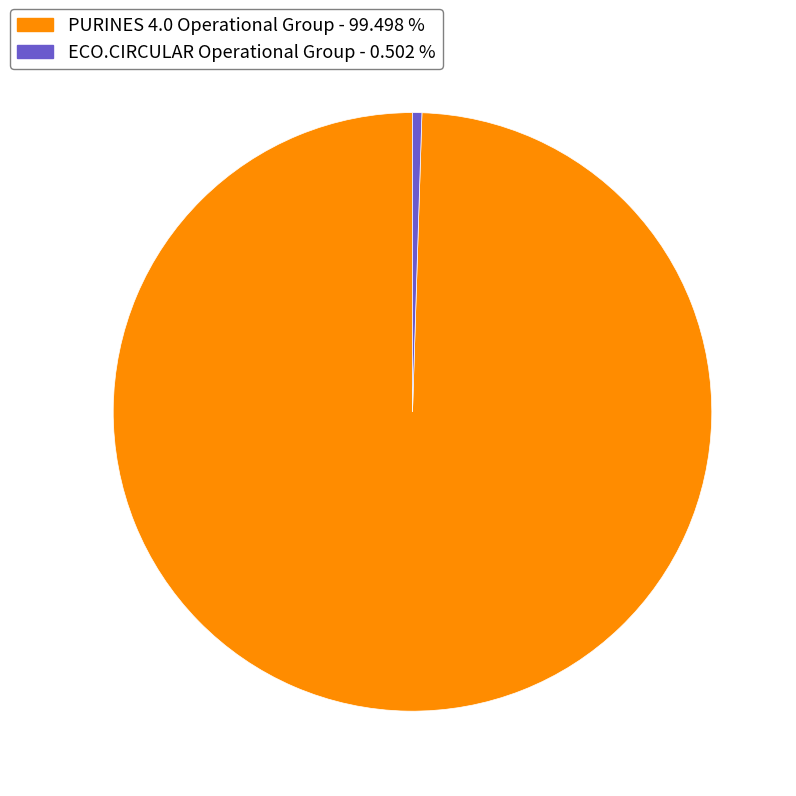

How many slices are in this pie chart?

2